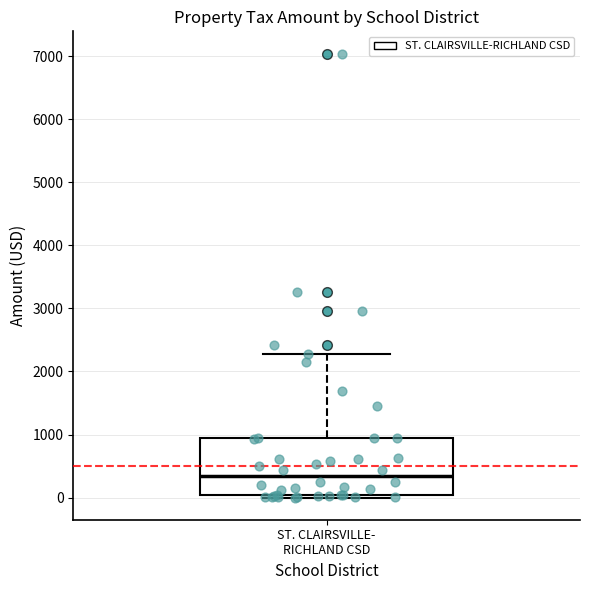

Read this box plot against the y-axis: the position of the median line, the range covered by the box, and the ends of both whiskers. The values are not printed on the chart, so give them approximately, as read against the axis.

median 300, box 0 to 900, whiskers 0 (just below the box's lower edge) to 2300